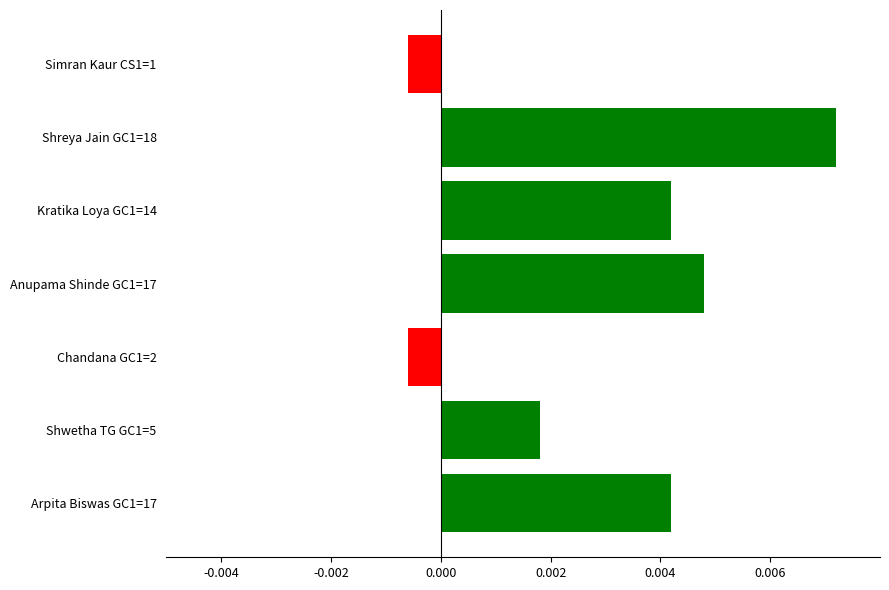

What is the label of the 7th bar from the bottom?

Simran Kaur CS1=1